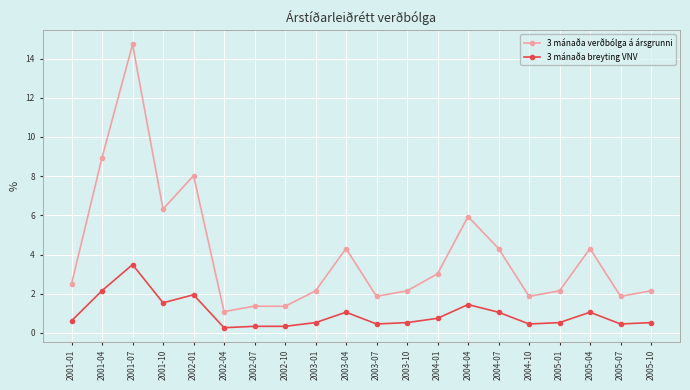

What is the sum of the 3 mánaða breyting VNV values at 2003-10 and 2005-01?

1.1